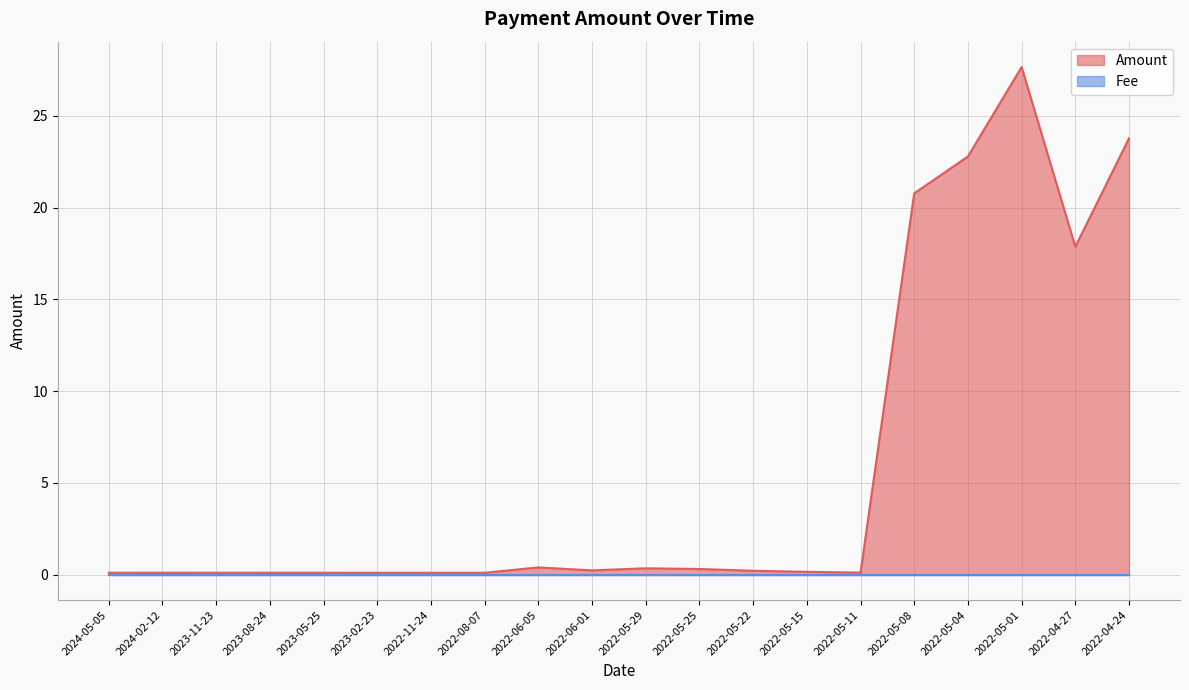

How many categories are shown in the chart?

20